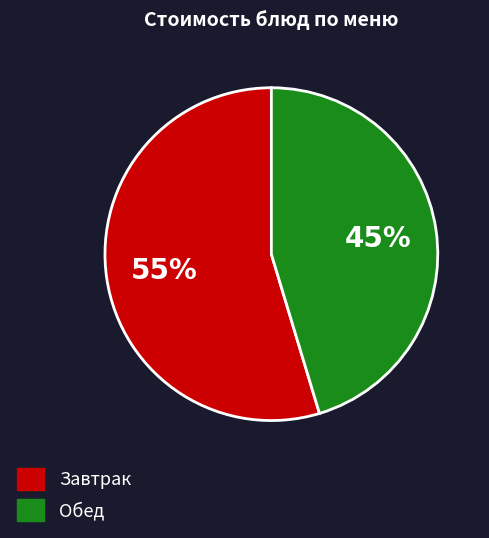

Does any single category account for the majority?

Yes